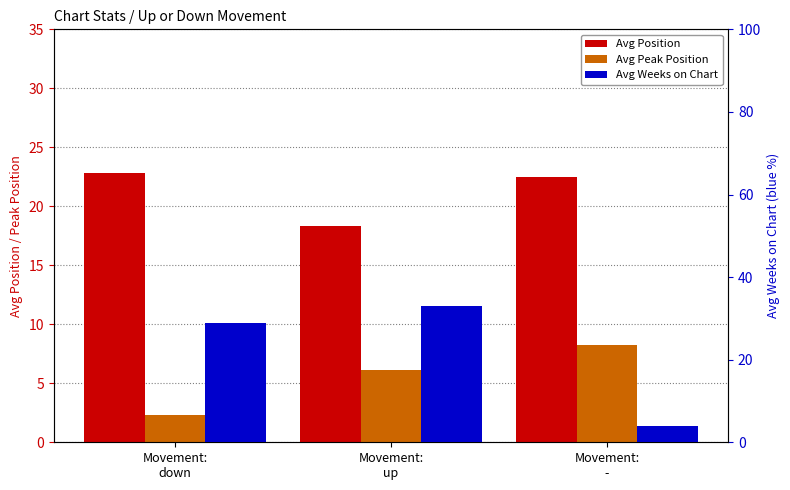

The Avg Position series shows 22.5 at Movement:
-. True or false?

True